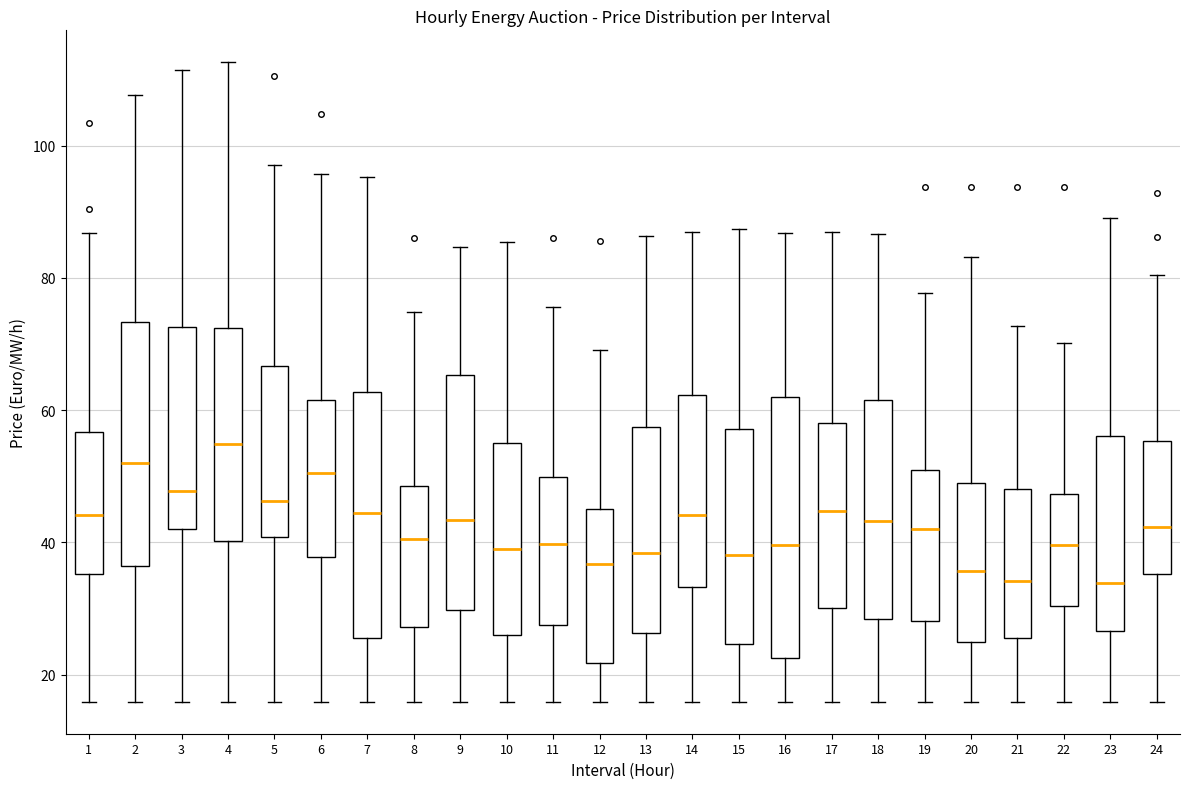

Where does the upper whisker of the box at x = 15 end on the y-axis? The values are not printed on the chart, so give them approximately, as read against the axis.

88